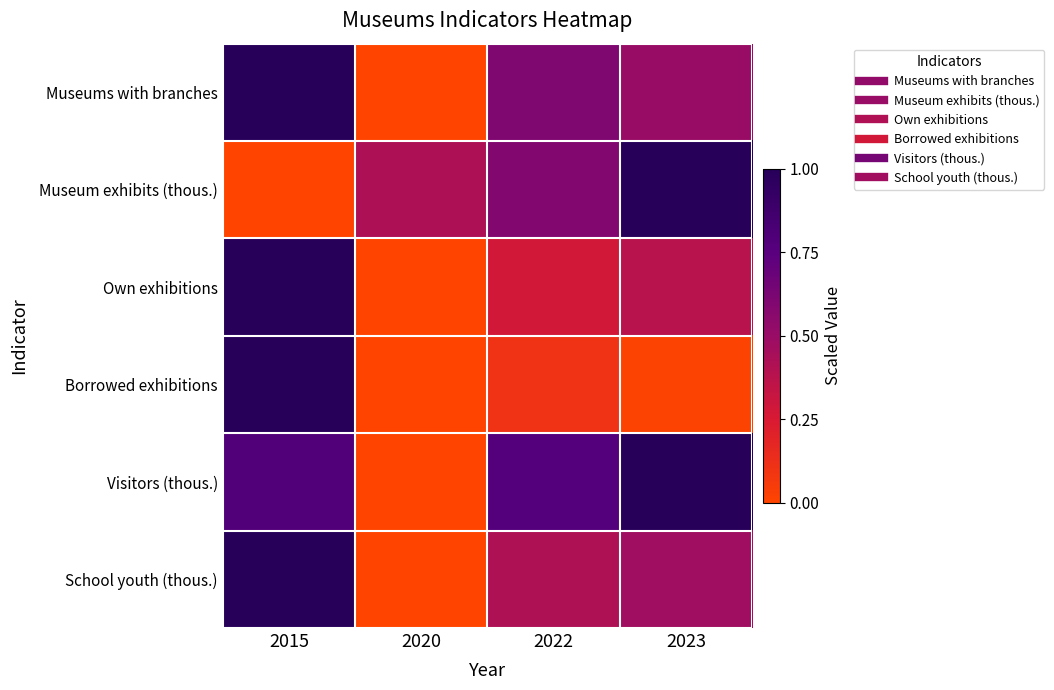

Reading left to right, extract all data points from this chart.

Museums with branches: 2015=1.0	2020=0.0	2022=0.6	2023=0.5
Museum exhibits (thous.): 2015=0.0	2020=0.4	2022=0.6	2023=1.0
Own exhibitions: 2015=1.0	2020=0.0	2022=0.3	2023=0.4
Borrowed exhibitions: 2015=1.0	2020=0.0	2022=0.1	2023=0.0
Visitors (thous.): 2015=0.8	2020=0.0	2022=0.8	2023=1.0
School youth (thous.): 2015=1.0	2020=0.0	2022=0.4	2023=0.5